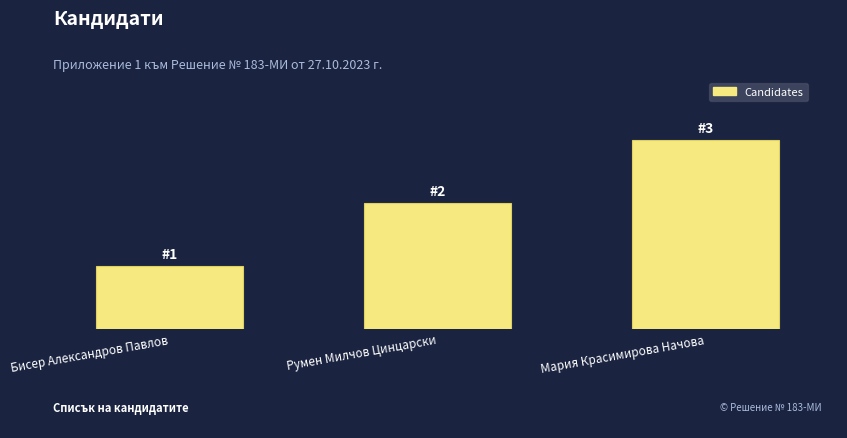

Which has a higher value, Румен Милчов Цинцарски or Бисер Александров Павлов?

Румен Милчов Цинцарски